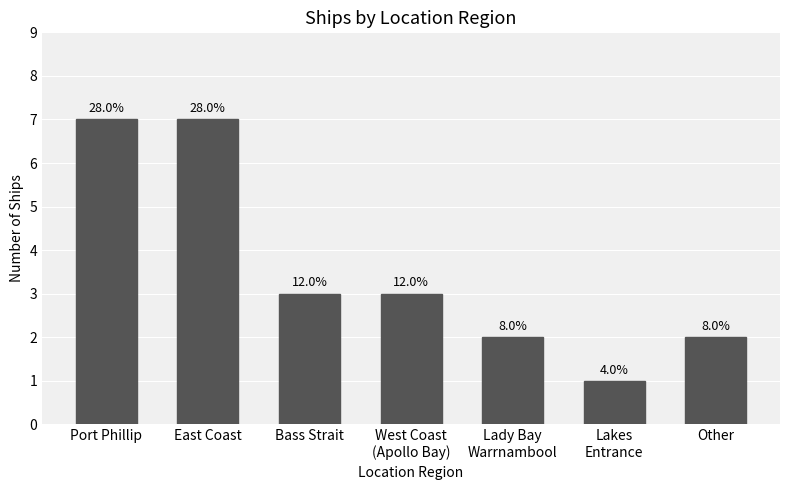

Are the bars horizontal?

No